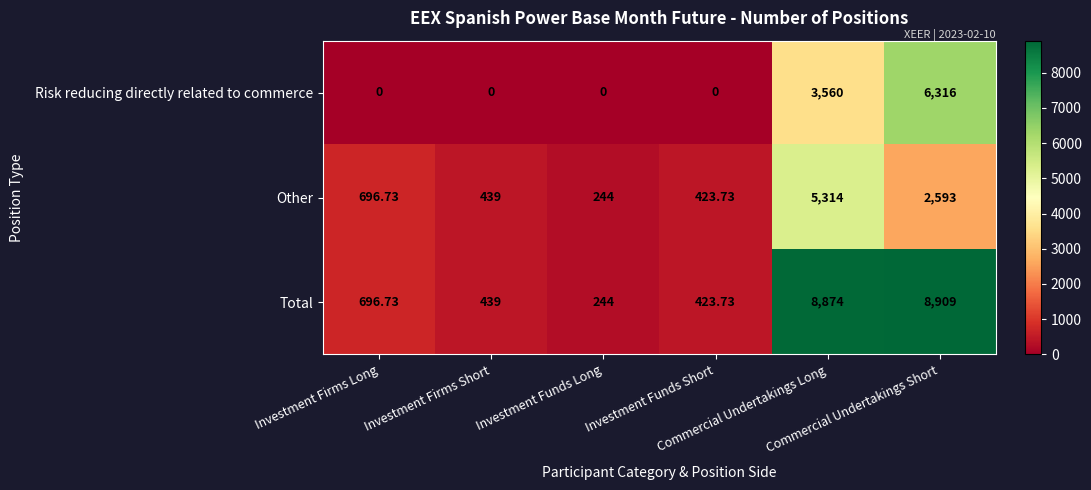

At which category is the sum across all series the highest?

Commercial Undertakings Short